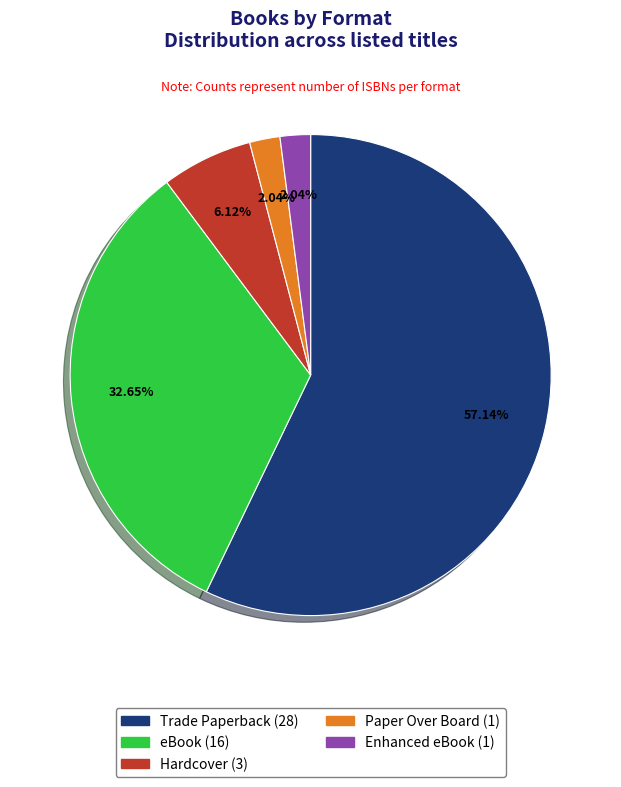

How much of the chart is everything except Trade Paperback?

42.9%